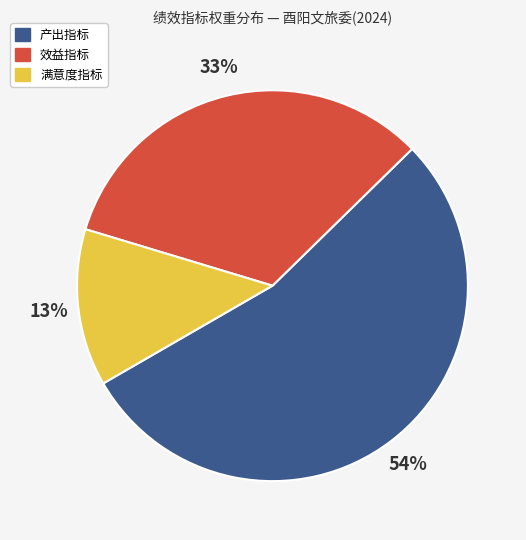

Is there a majority slice in this chart?

Yes